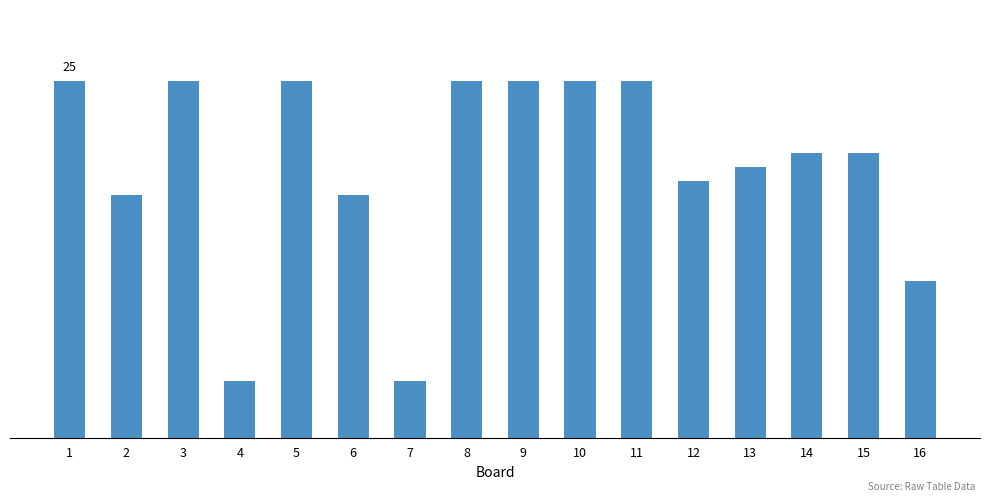

Are the bars horizontal?

No